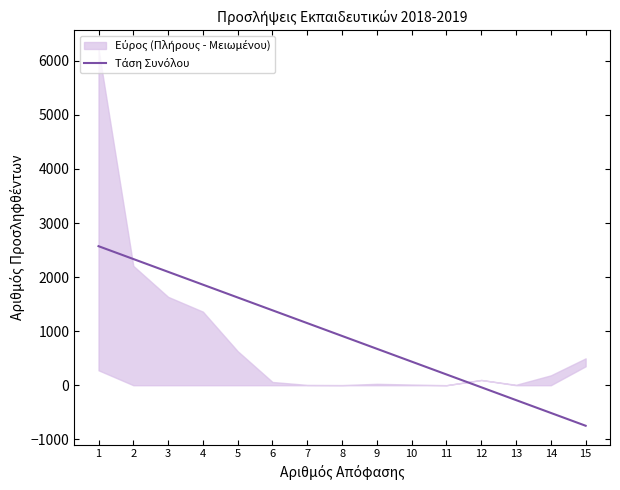

What is the approximate value at 11?

199.4